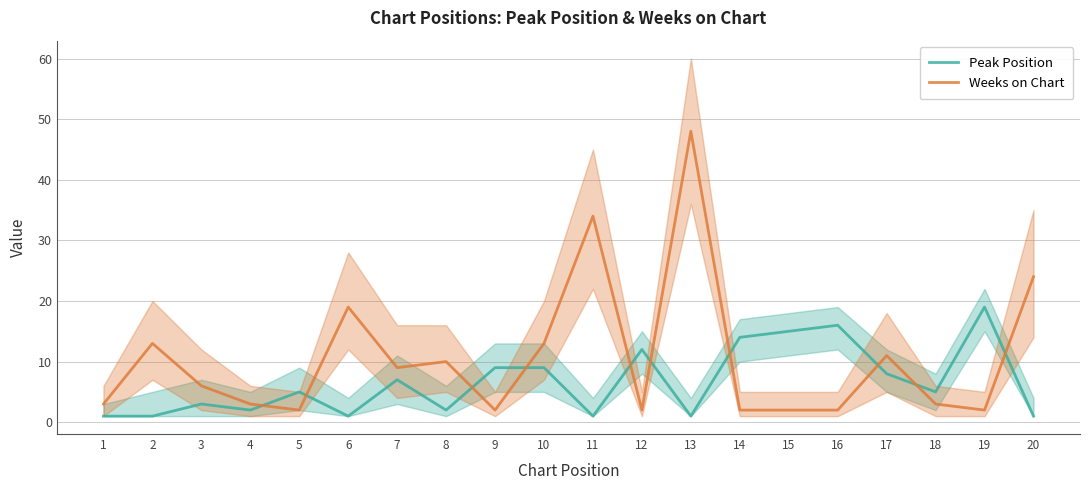

The Weeks on Chart series shows 9 at 7. True or false?

True